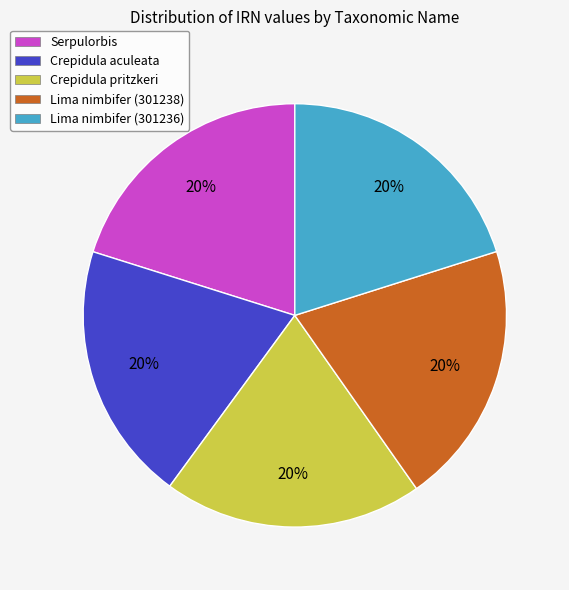

Count the number of slices in the pie.

5